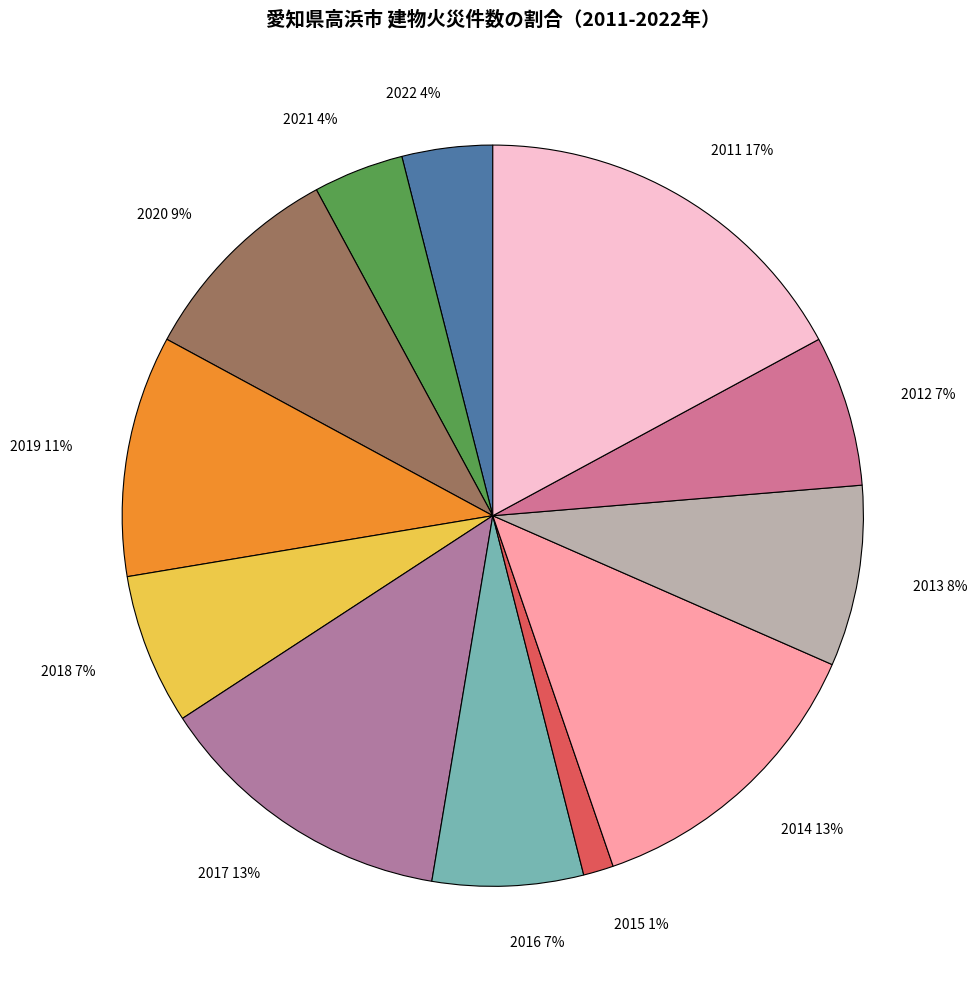

Which category has the biggest portion of the pie?

2011